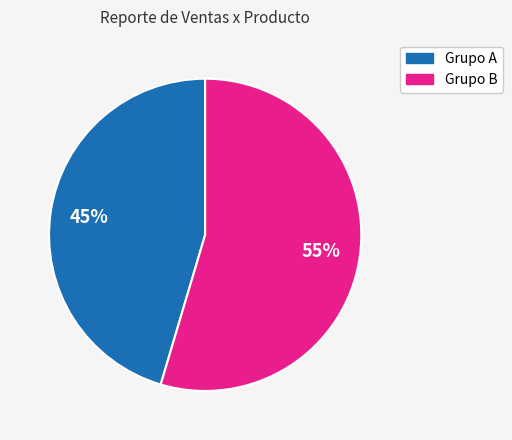

To the nearest percent, what is the average slice percentage?

50%